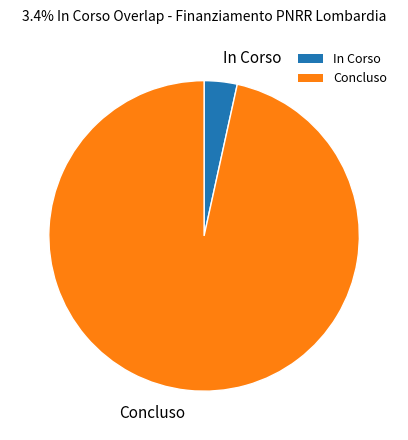

Rank the categories by value from lowest to highest.

In Corso, Concluso